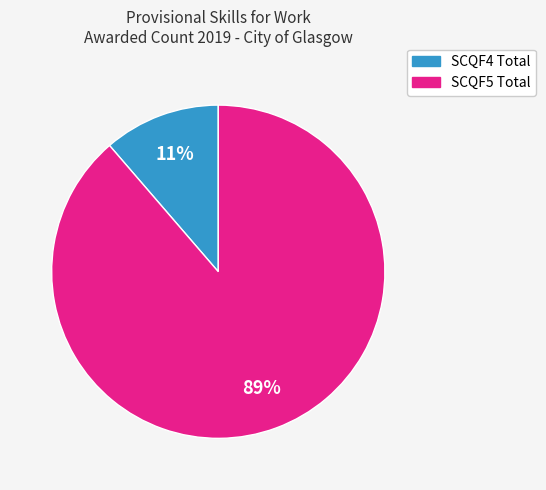

Is there any slice that represents more than half of the pie?

Yes